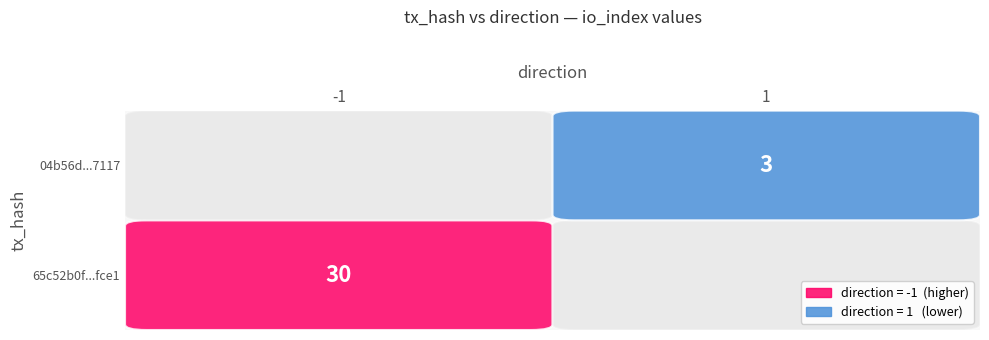

What is the difference between the highest and lowest values at io_index?

27